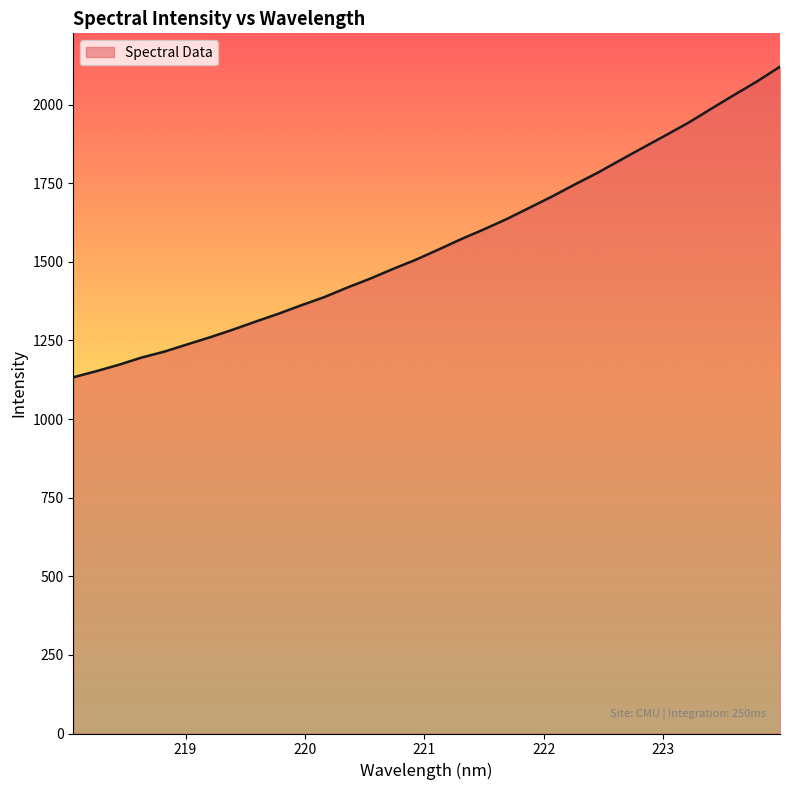

What is the greatest value displayed?

2120.4